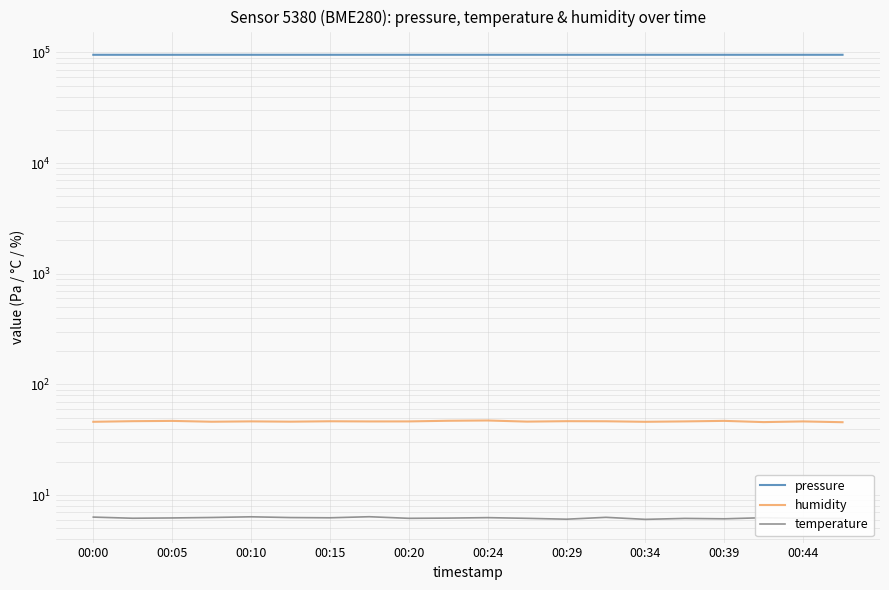

What position from the left is 00:34?

15